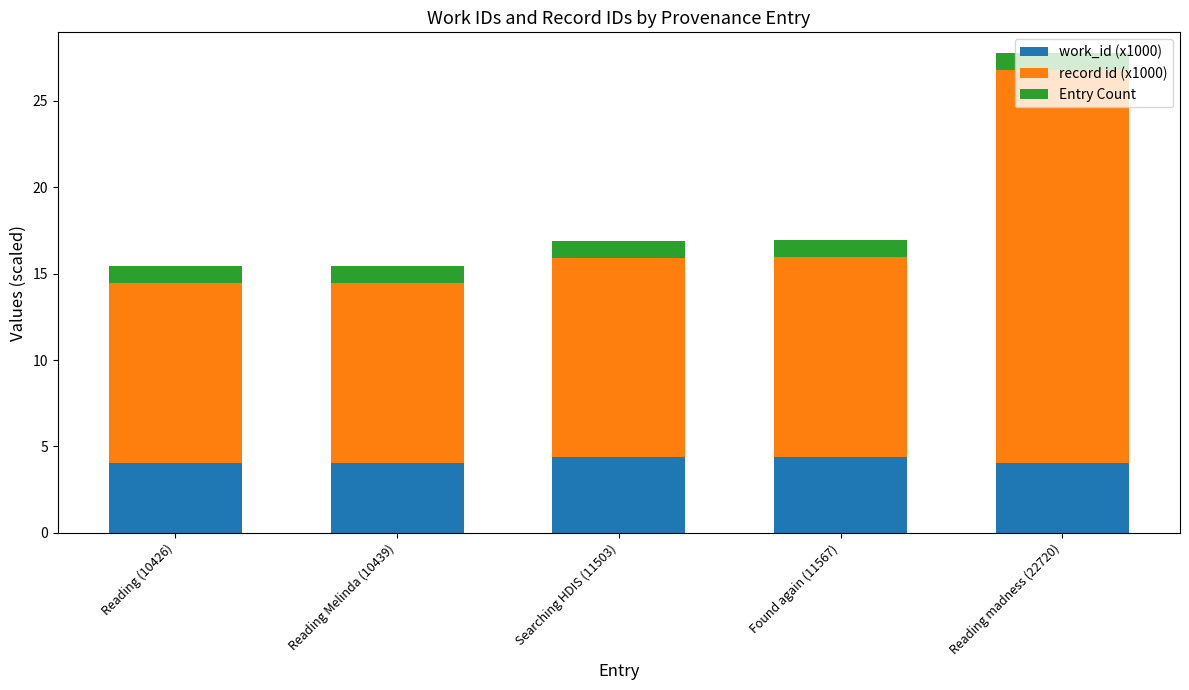

Is it true that work_id (x1000) equals 4.0 at Reading (10426)?

True